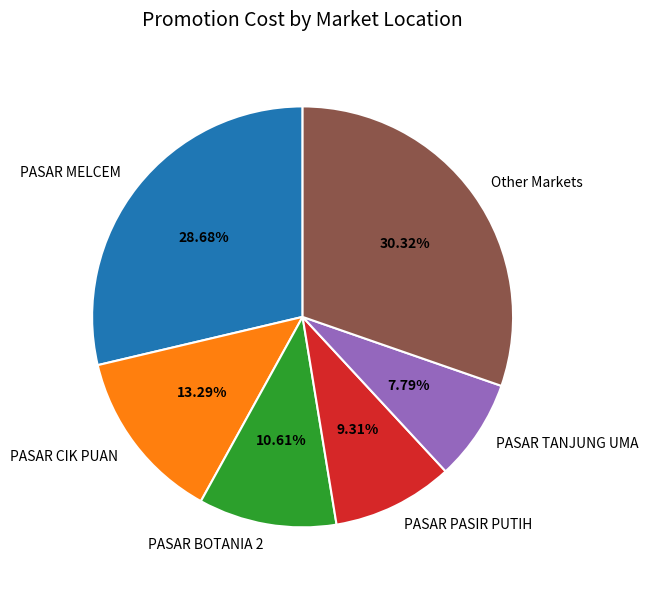

Does PASAR MELCEM represent more than half of the total?

No